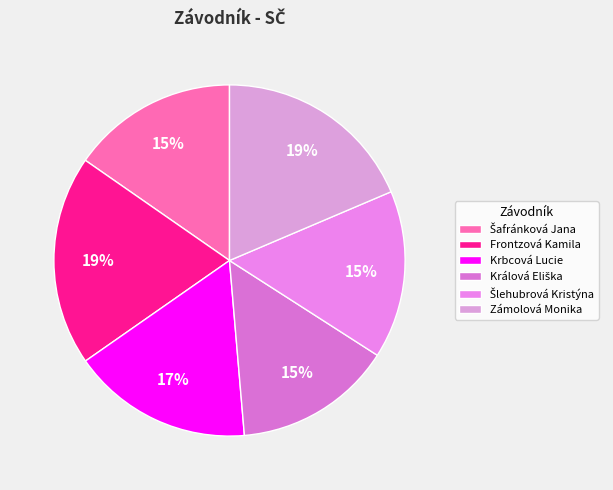

Rank the categories by value from lowest to highest.

Králová Eliška, Šafránková Jana, Šlehubrová Kristýna, Krbcová Lucie, Zámolová Monika, Frontzová Kamila